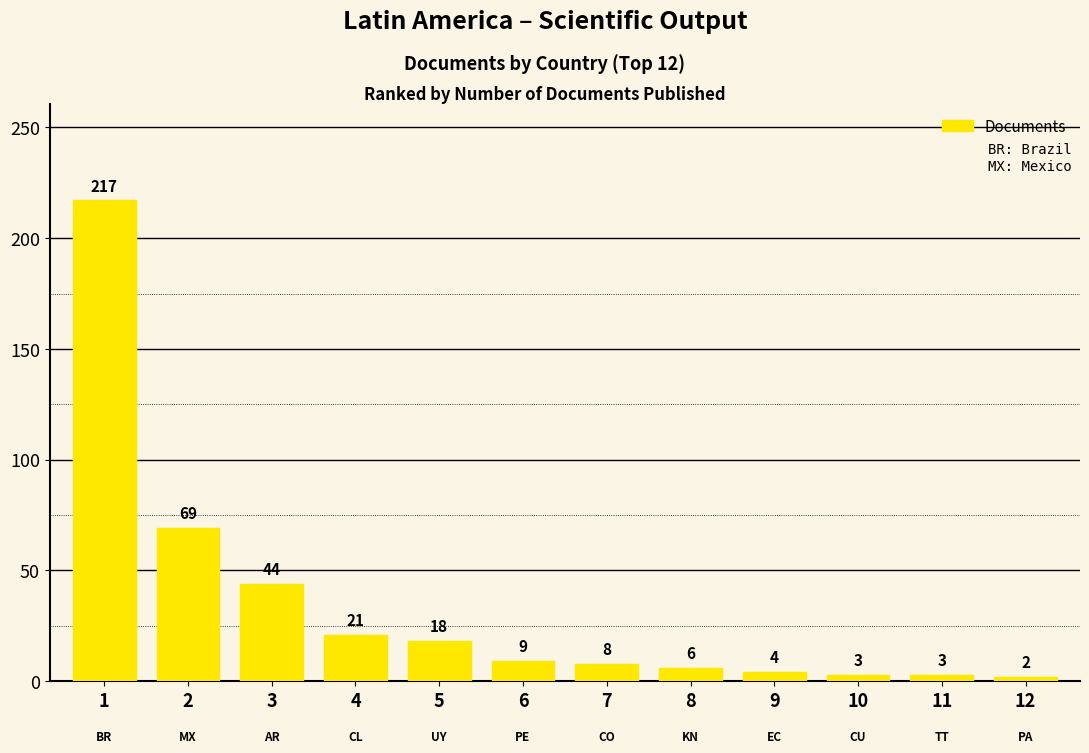

At which label is the value closest to 109?

2